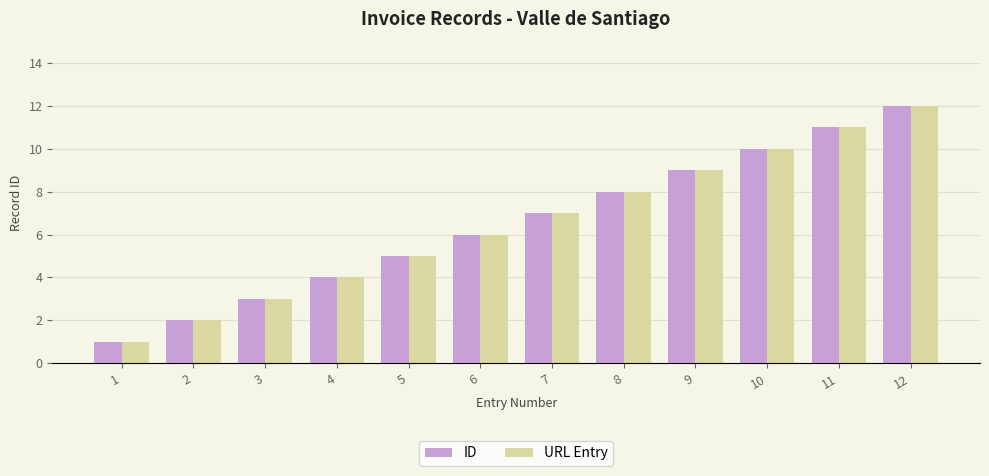

Reading left to right, what are all the values shown in this chart?

ID: 1=1	2=2	3=3	4=4	5=5	6=6	7=7	8=8	9=9	10=10	11=11	12=12
URL Entry: 1=1	2=2	3=3	4=4	5=5	6=6	7=7	8=8	9=9	10=10	11=11	12=12